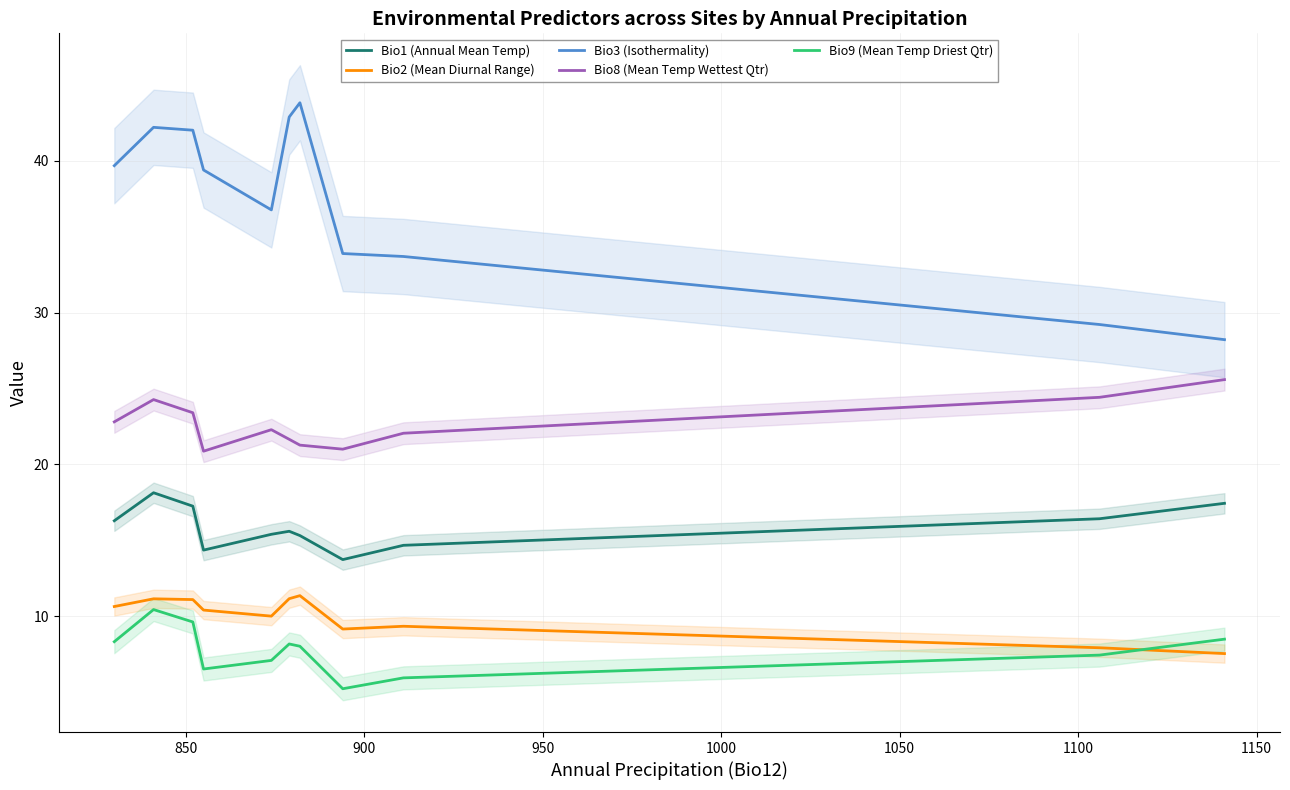

Is the value of Bio2 (Mean Diurnal Range) at 950 greater than the value of Bio3 (Isothermality) at 1100?

No